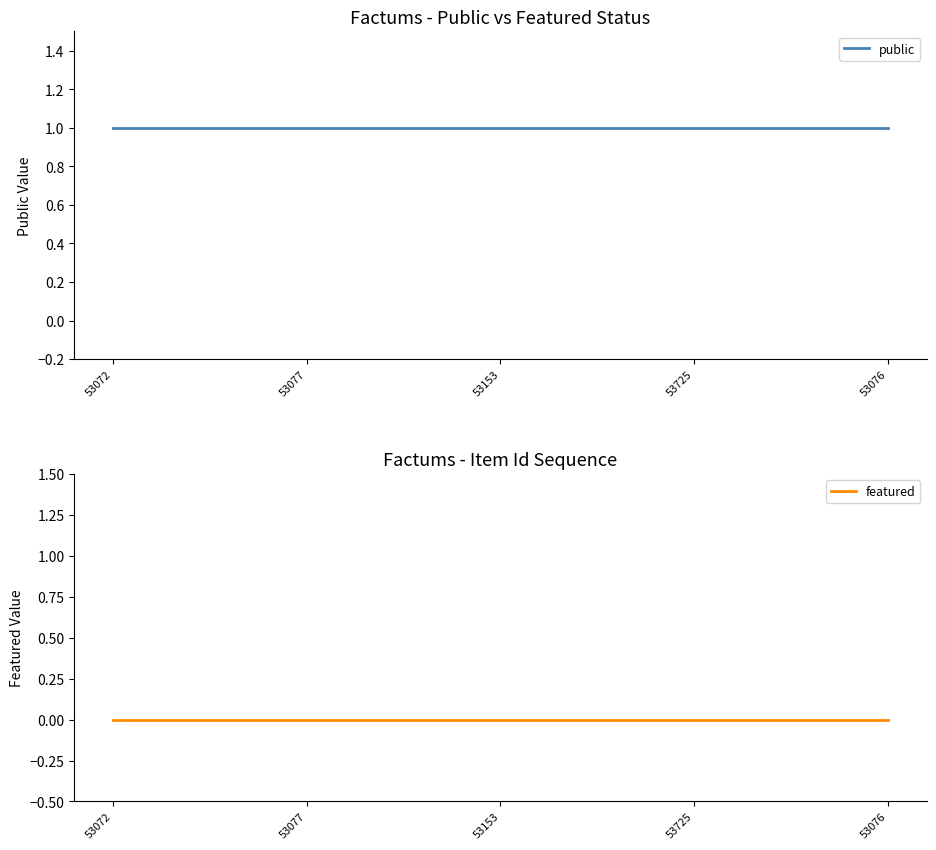

Between 53072 and 53153, which series saw the biggest shift?

public